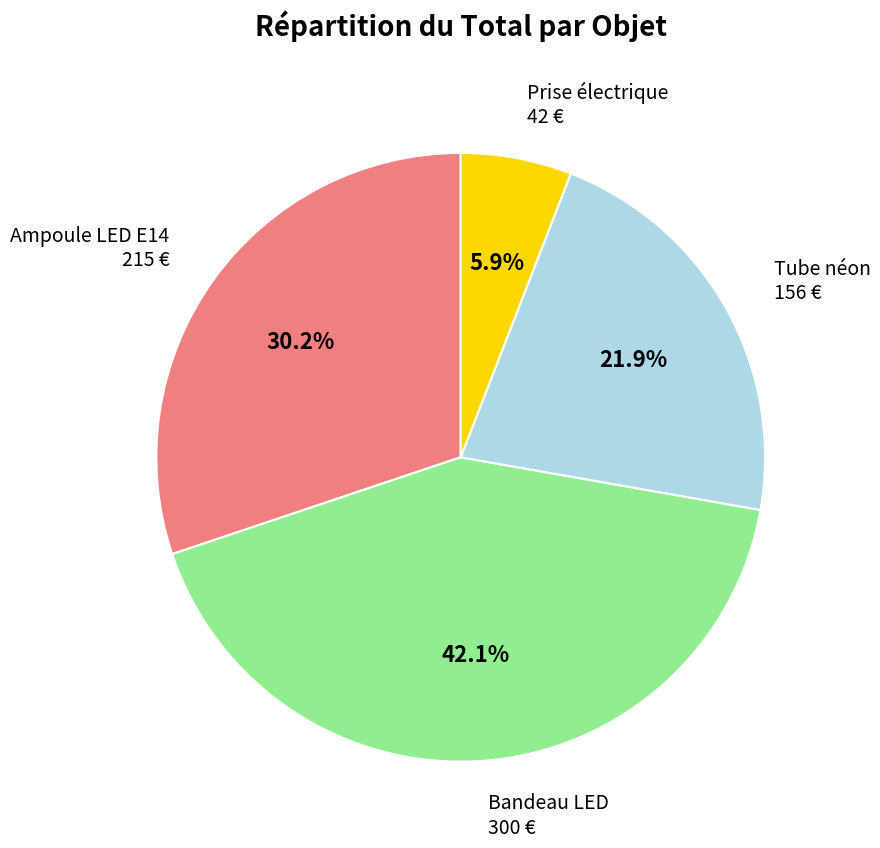

Which has a higher value, Ampoule LED E14 or Prise électrique?

Ampoule LED E14